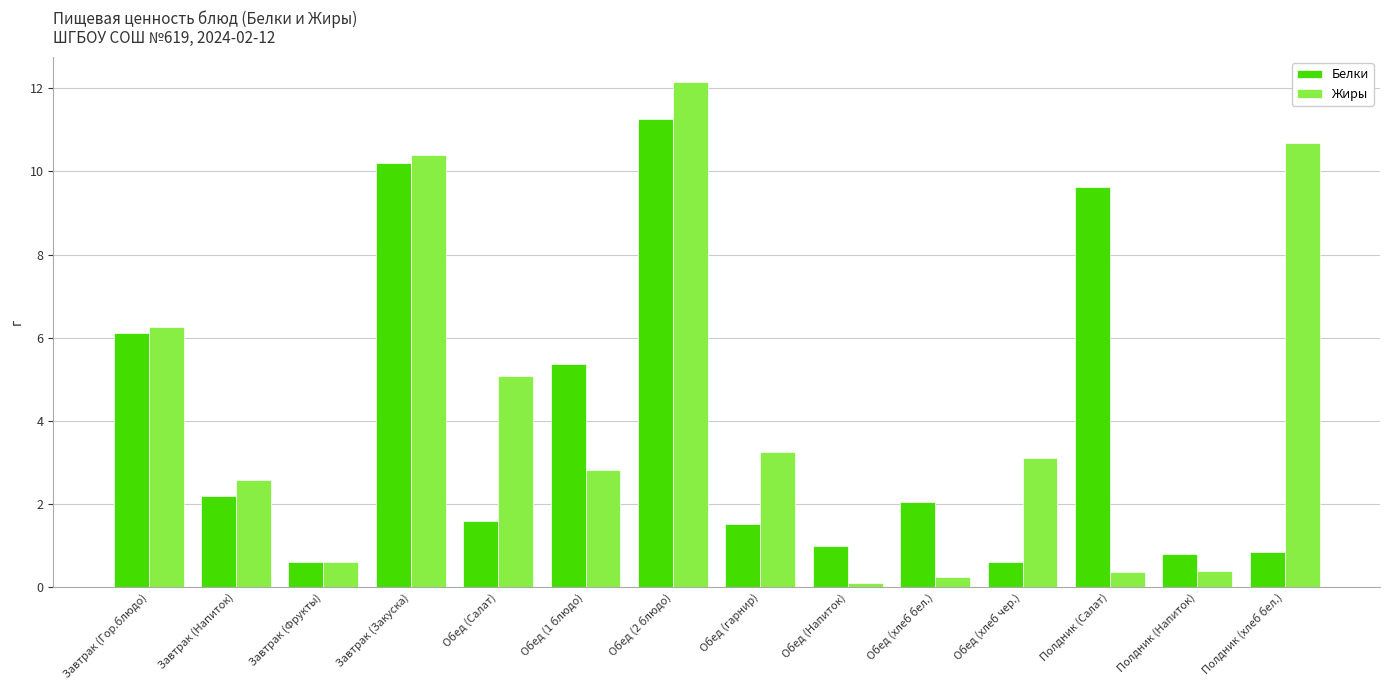

At which category is the sum across all series the highest?

Обед (2 блюдо)